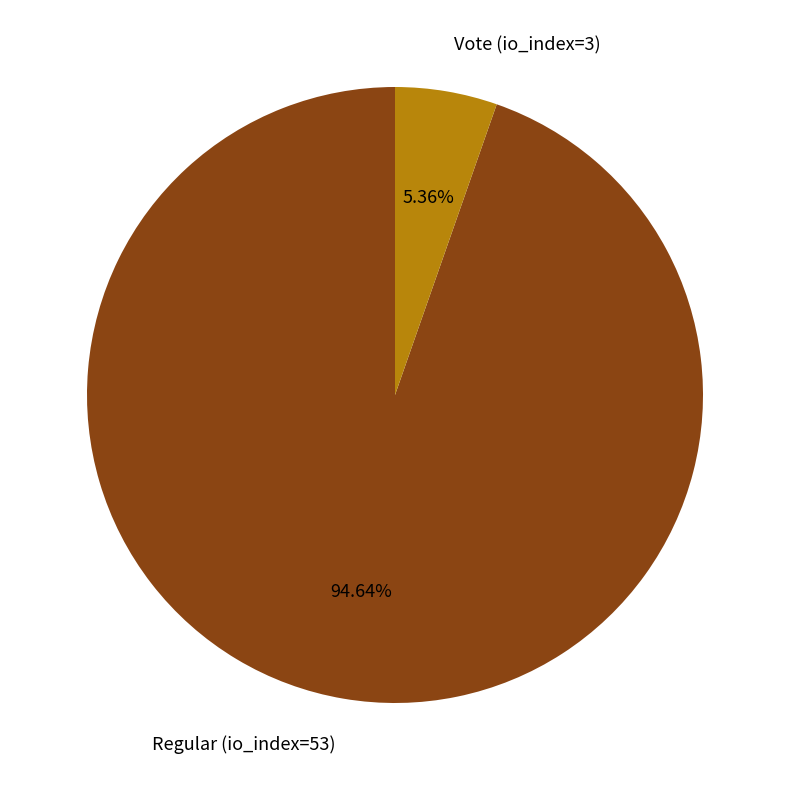

To the nearest percent, what portion does Vote (io_index=3) represent?

5%